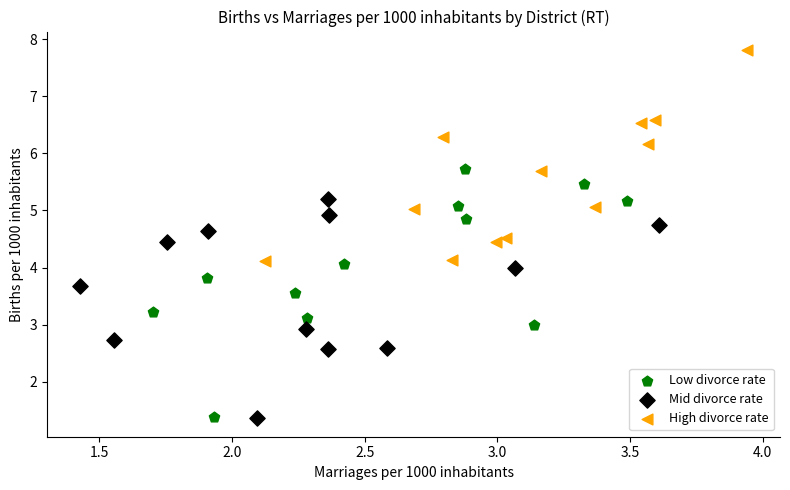

What are all the series names shown in the legend?

Low divorce rate, Mid divorce rate, High divorce rate